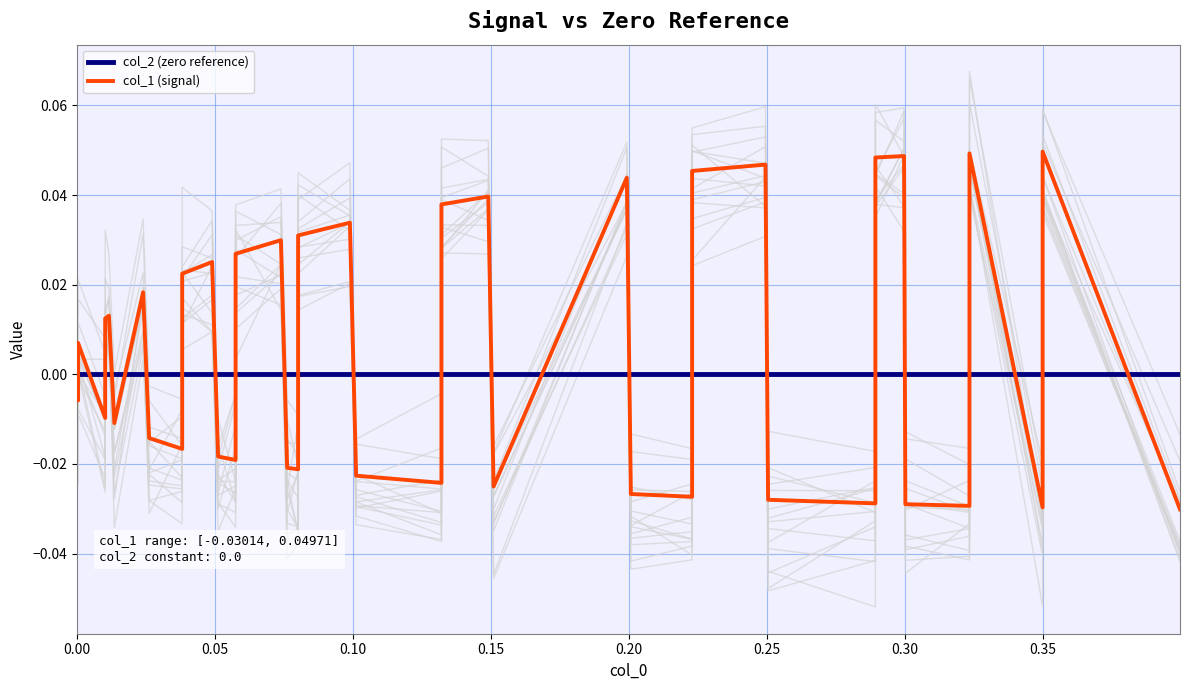

List the series in order of their peak value, highest first.

col_1 (signal), col_2 (zero reference)